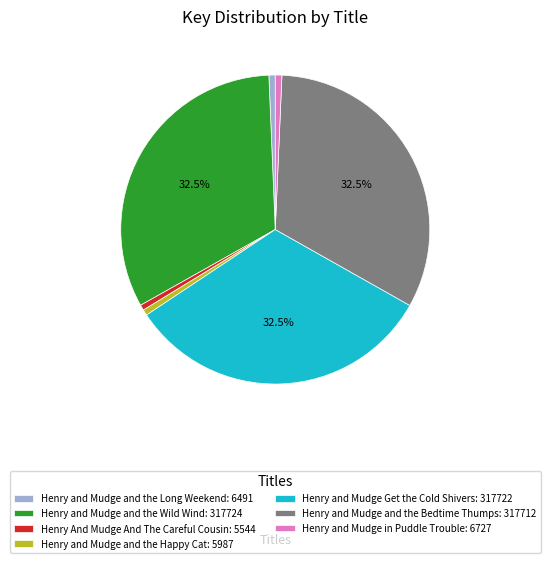

To the nearest percent, what is the difference between the Henry and Mudge Get the Cold Shivers and Henry and Mudge in Puddle Trouble slice percentages?

32%